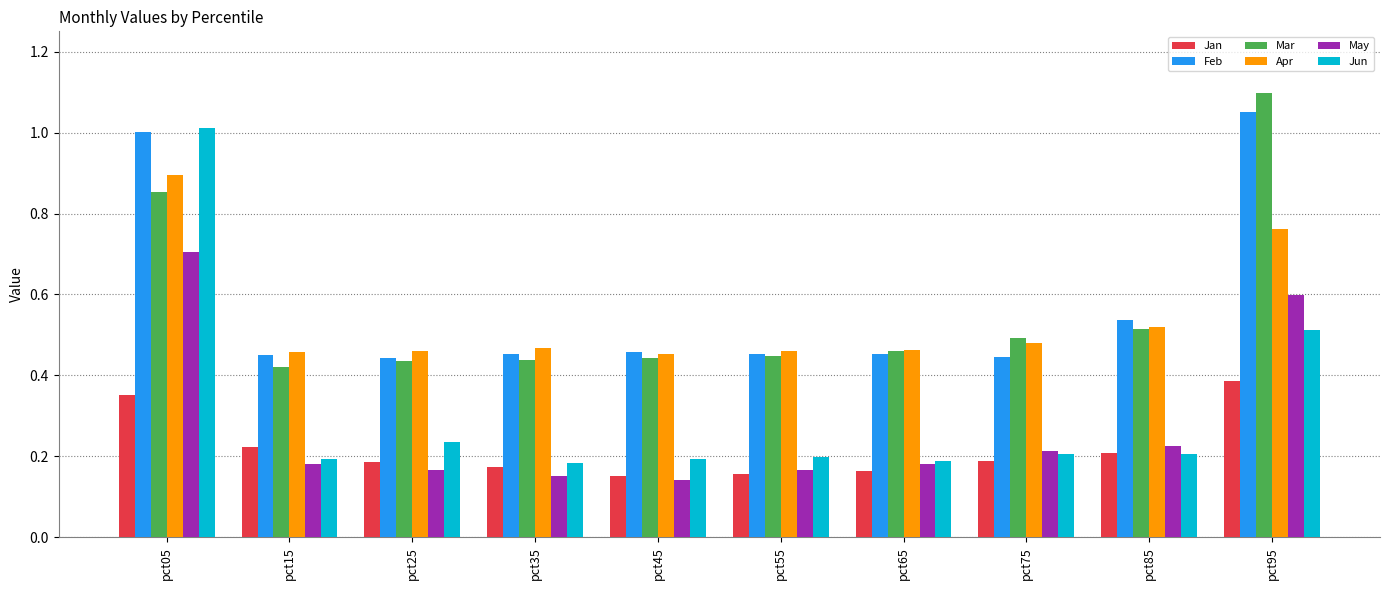

What is the difference between the second highest and second lowest values in the Apr series?

0.3